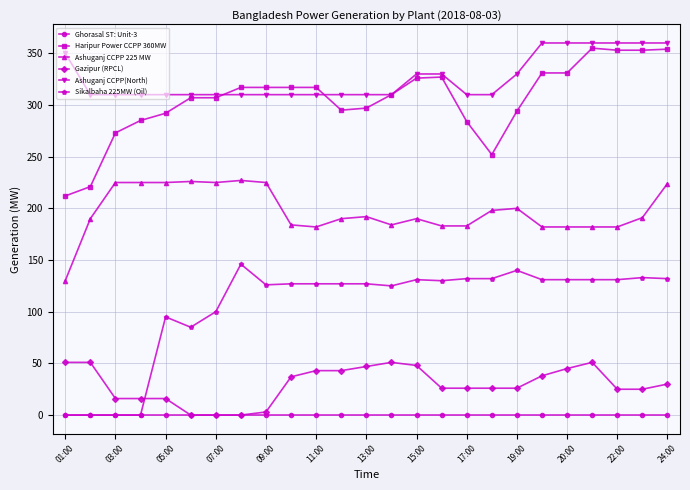

True or false: Ghorasal ST: Unit-3 and Haripur Power CCPP 360MW intersect in this chart.

False